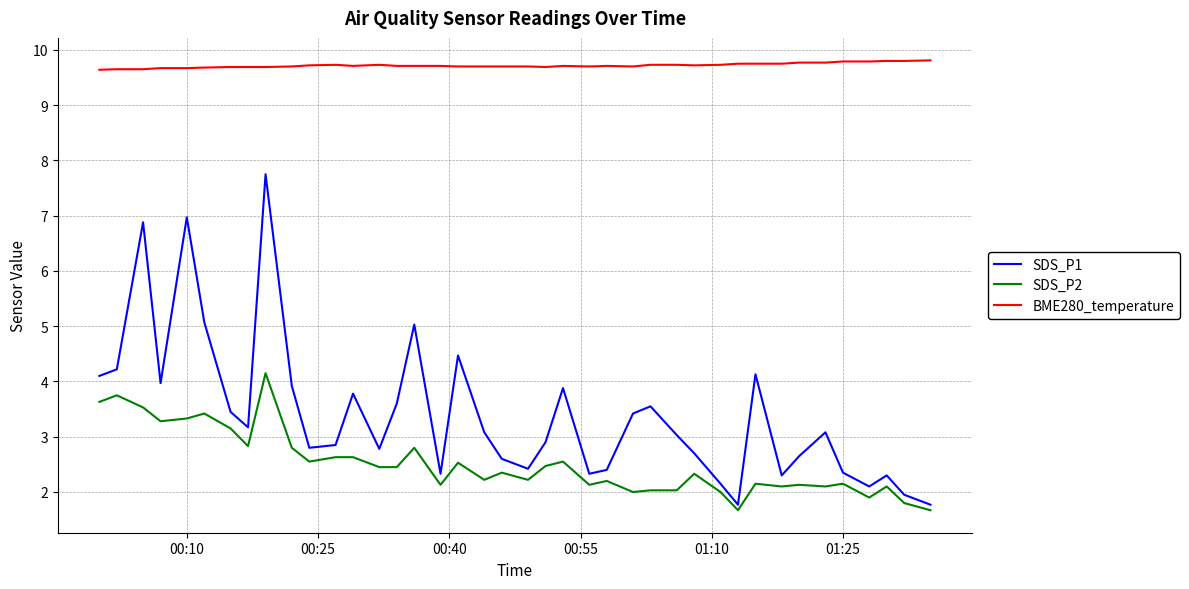

Which series has the widest spread of values?

SDS_P1